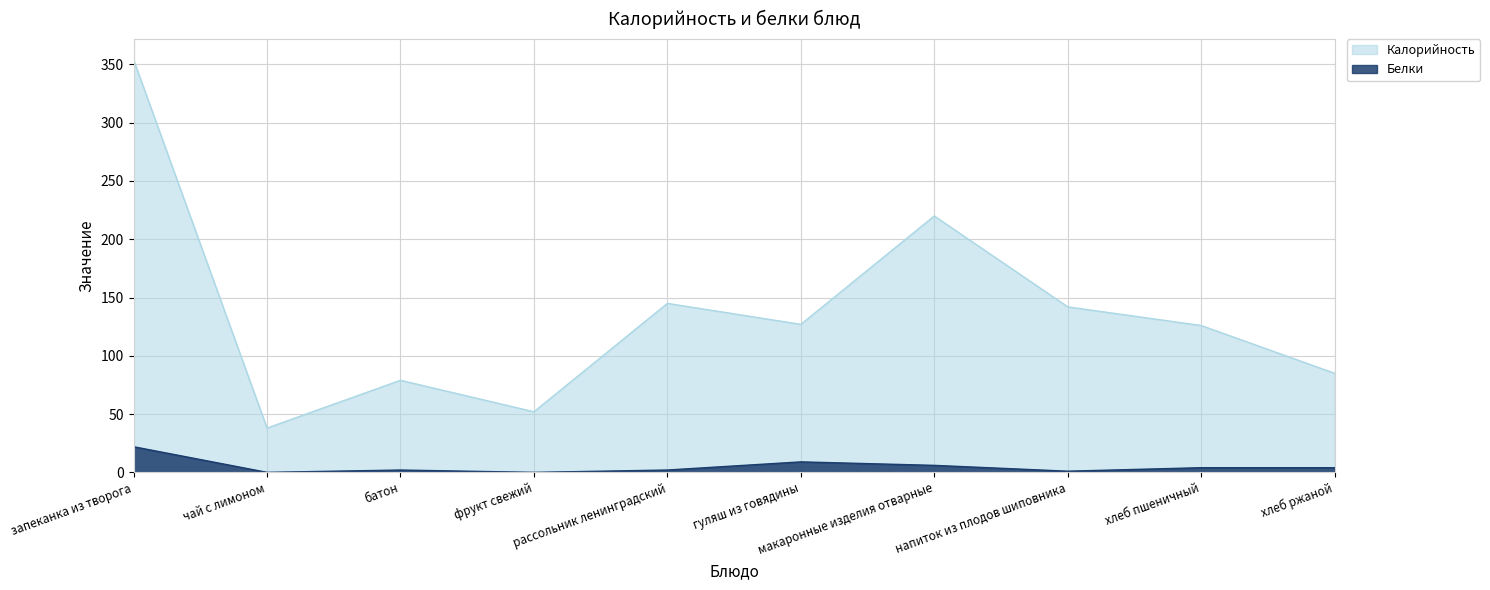

Is the value of Калорийность at батон greater than the value of Белки at чай с лимоном?

Yes